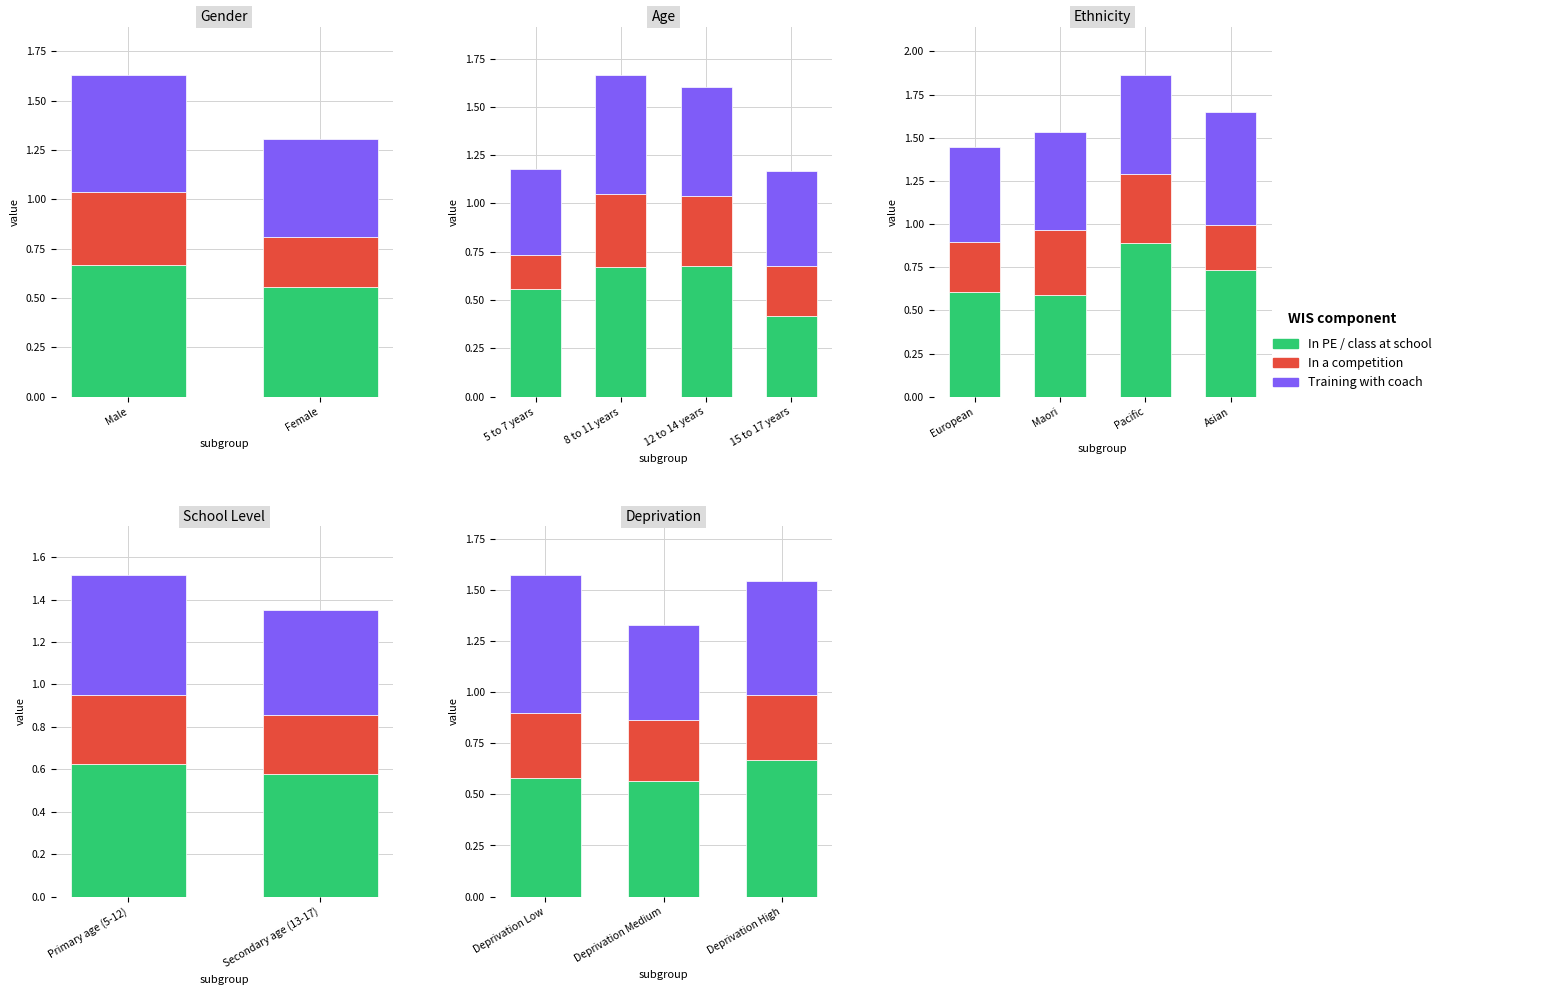

The value of In a competition or tournament (2) at Deprivation Medium is 0.3. True or false?

True